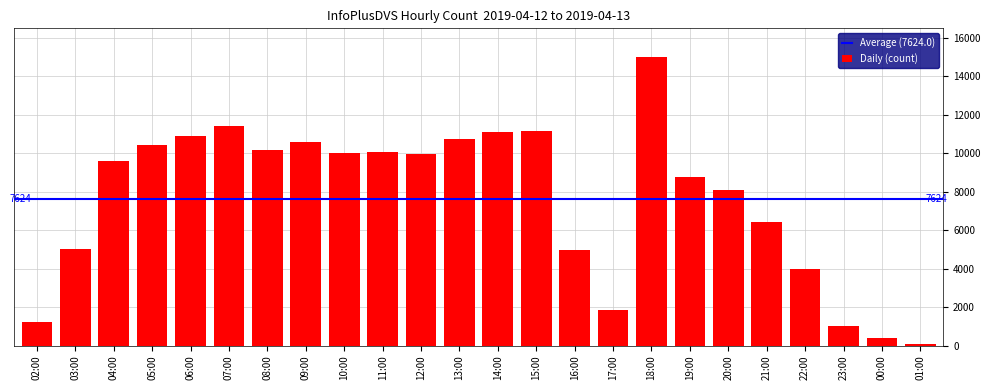

What position from the right is 01:00?

1